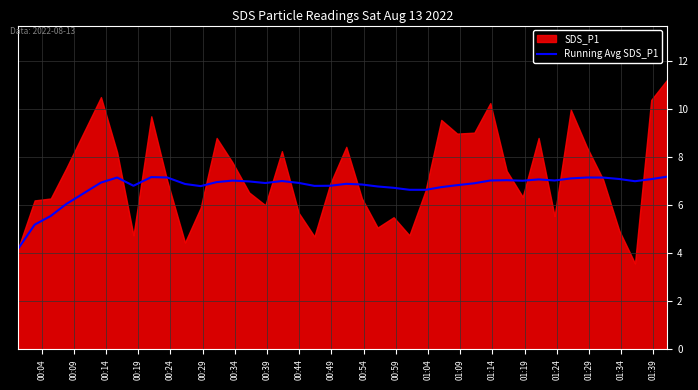

What is the maximum value for Running Avg SDS_P1?

7.2